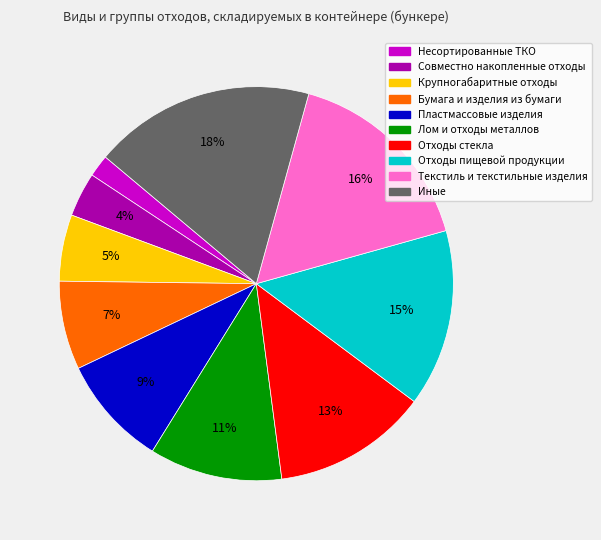

Is the sum of Крупногабаритные отходы and Текстиль и текстильные изделия greater than half?

No